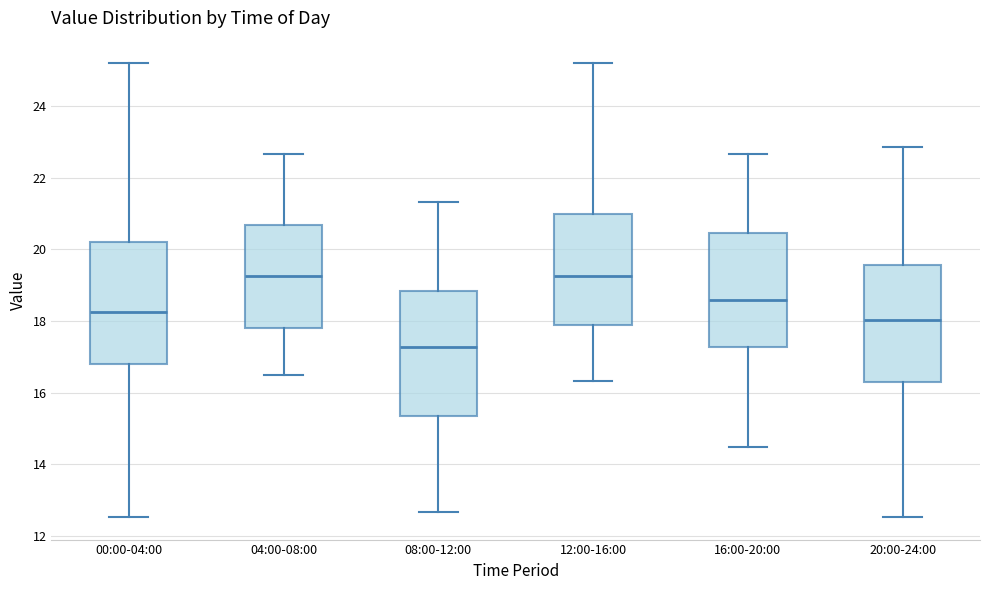

Reading left to right, transcribe this box plot: for each box, give where its median line is, the range the box spans, and where its two whiskers end, as read against the y-axis. The values are not printed on the chart, so give them approximately, as read against the axis.

00:00-04:00: median 18.2, box 16.8 to 20.2, whiskers 12.6 to 25.2
04:00-08:00: median 19.2, box 17.8 to 20.6, whiskers 16.6 to 22.6
08:00-12:00: median 17.2, box 15.4 to 18.8, whiskers 12.6 to 21.4
12:00-16:00: median 19.2, box 18.0 to 21.0, whiskers 16.4 to 25.2
16:00-20:00: median 18.6, box 17.2 to 20.4, whiskers 14.4 to 22.6
20:00-24:00: median 18.0, box 16.4 to 19.6, whiskers 12.6 to 22.8